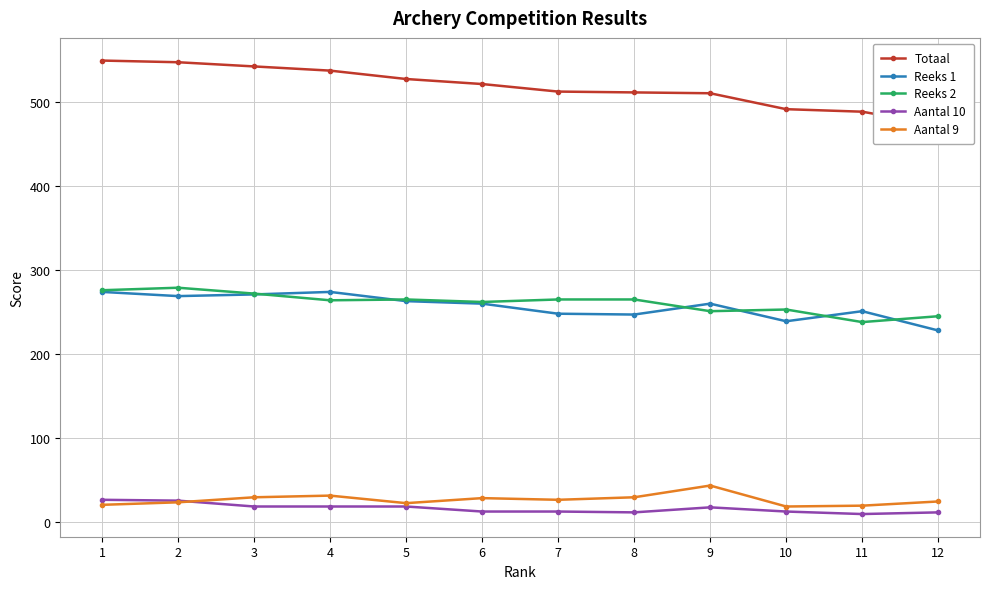

Rank the series at 3 from highest to lowest value.

Totaal, Reeks 2, Reeks 1, Aantal 9, Aantal 10